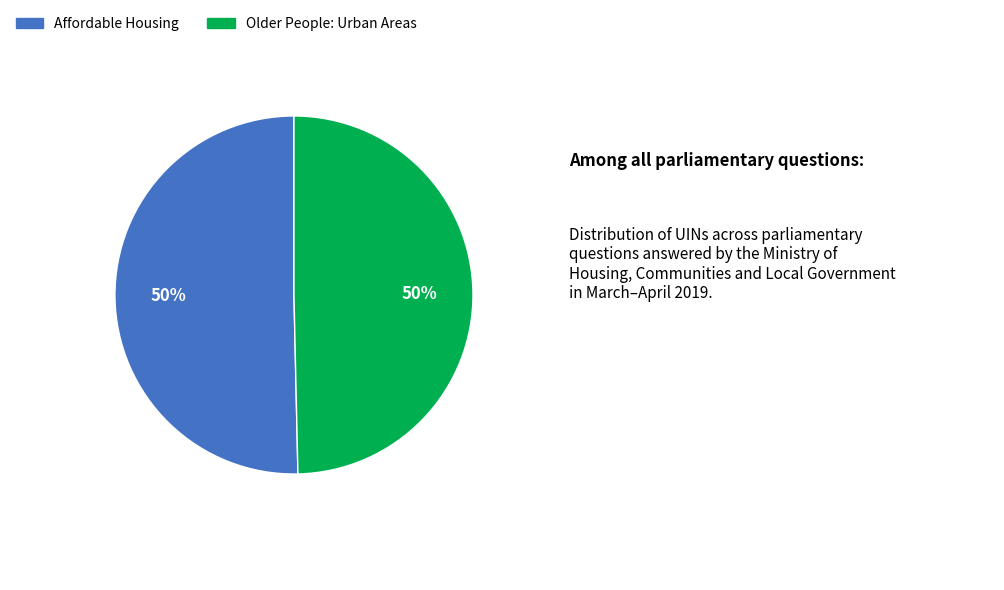

Combined, do Affordable Housing and Older People: Urban Areas account for over 50%?

Yes